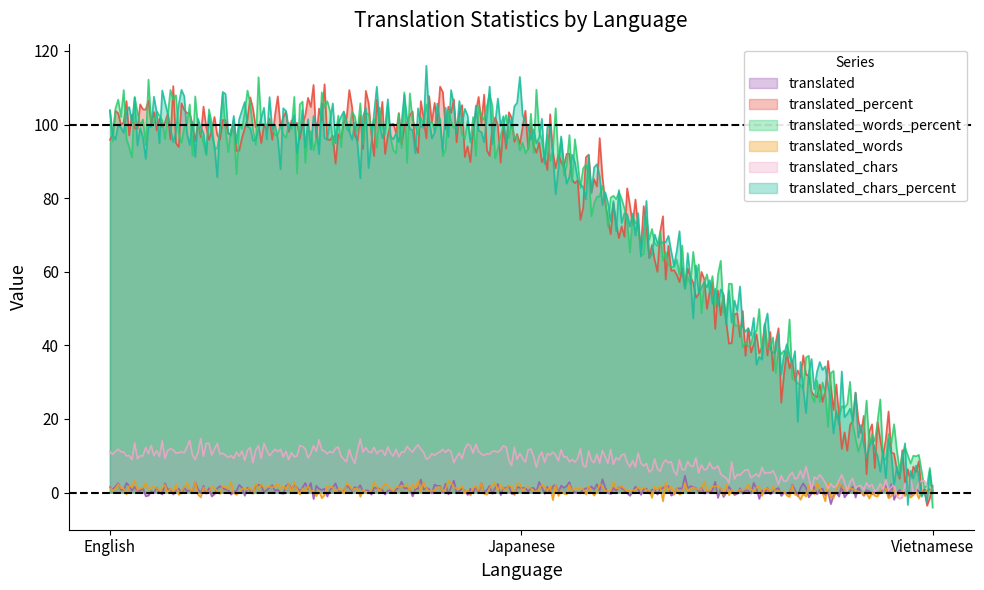

What is the value of the translated_chars_percent point at the 2nd from the left?

100